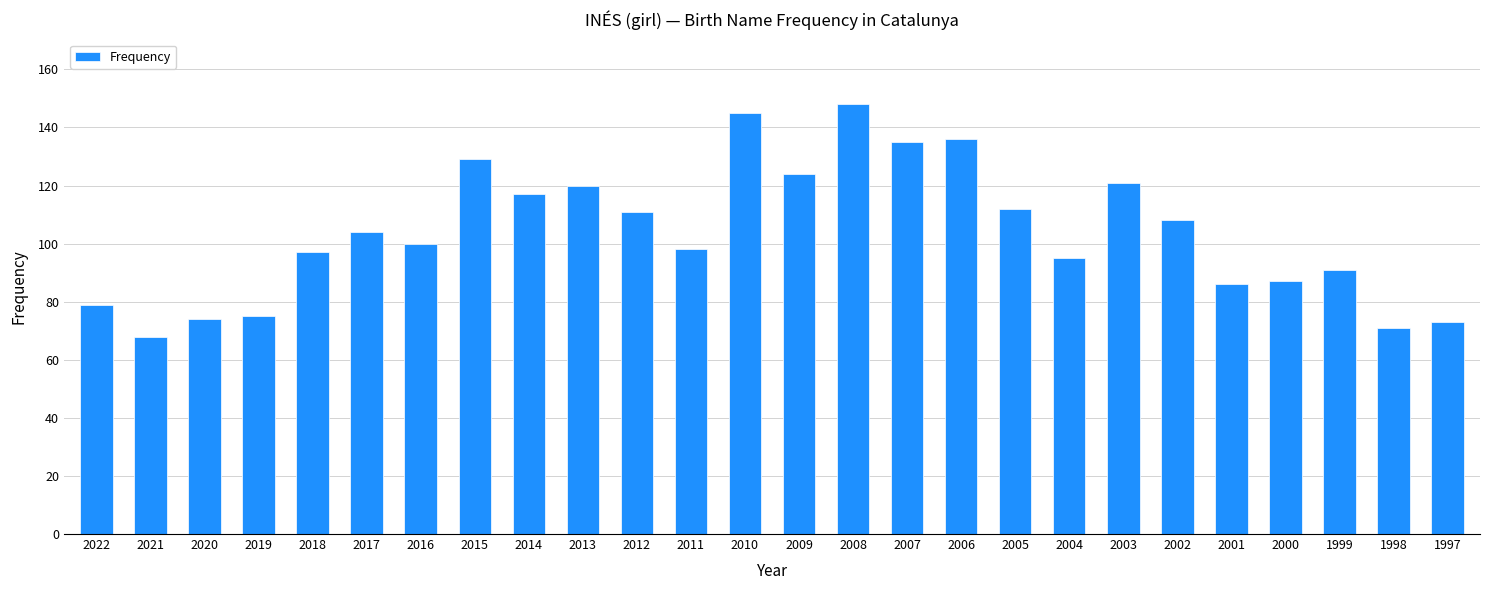

What is the change in value from 2020 to 2017?

+30